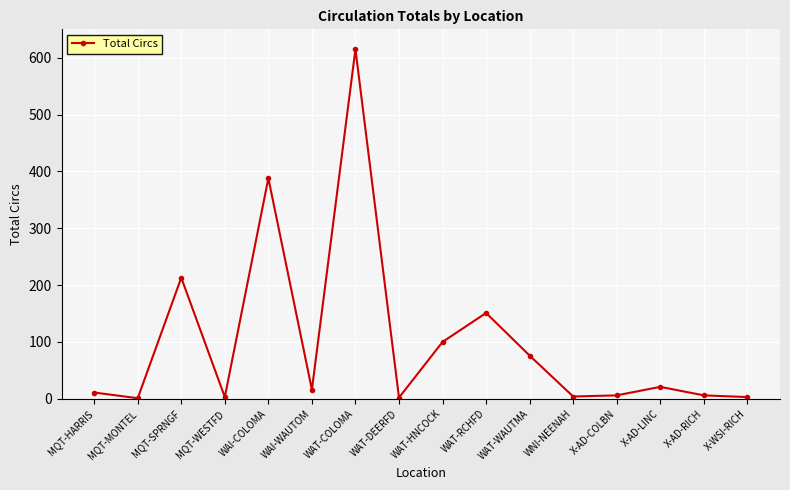

Read the value at WAT-HNCOCK.

100